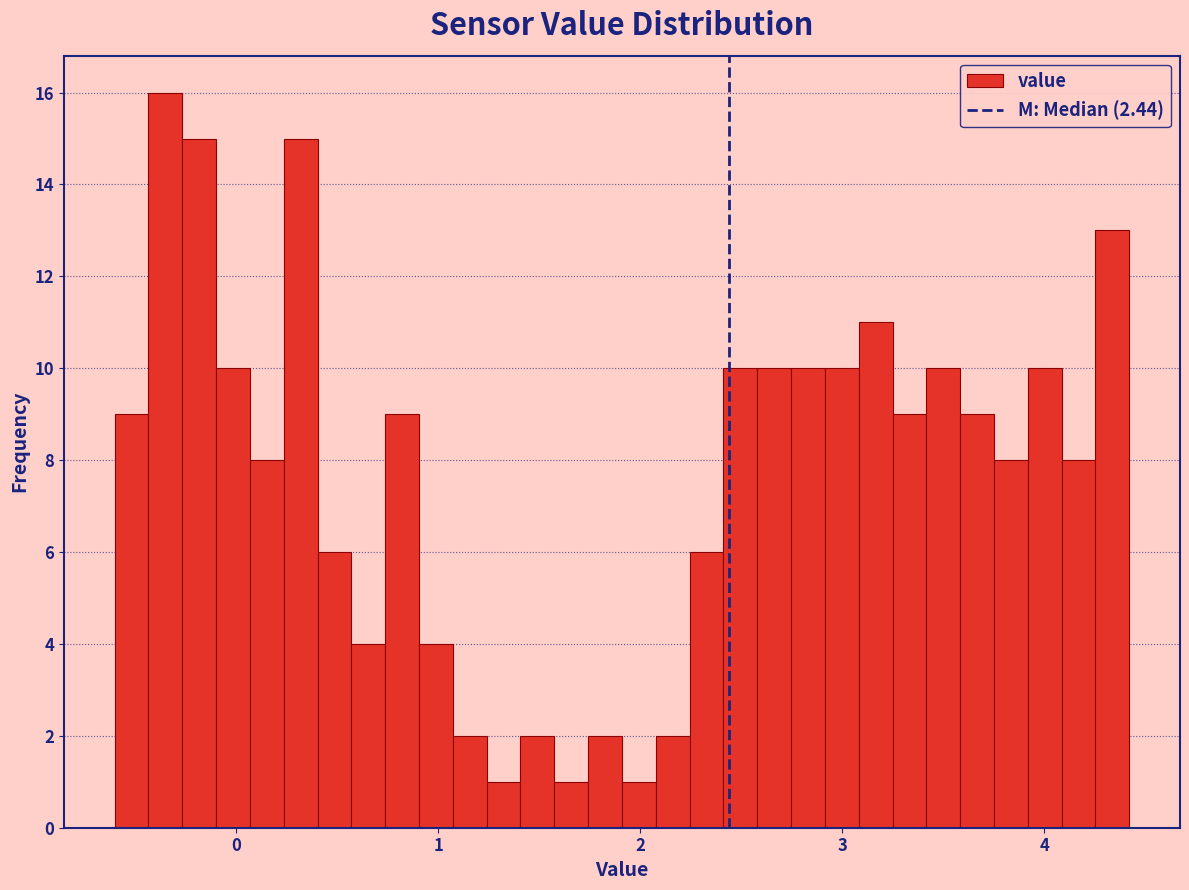

Read against the x-axis, roughly where is the centre of the tallest bar?

-0.3